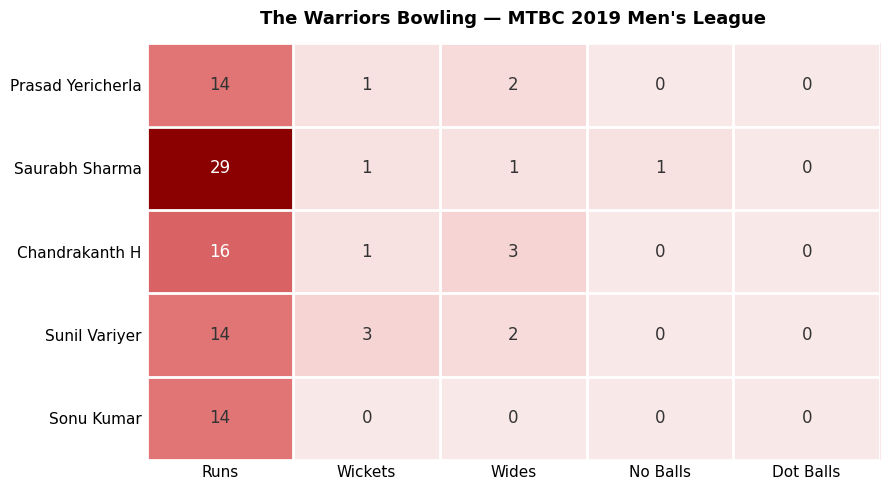

Which series has the widest spread of values?

Saurabh Sharma